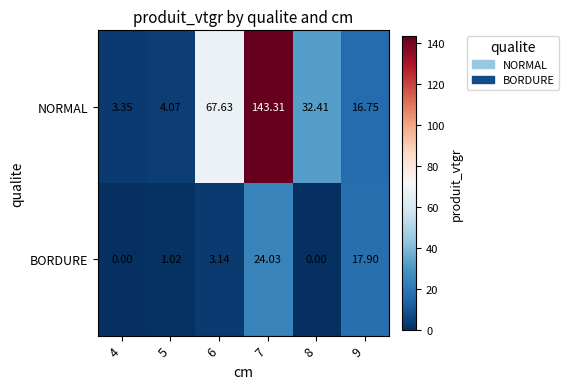

Is the value of NORMAL at 8 greater than the value of BORDURE at 8?

Yes